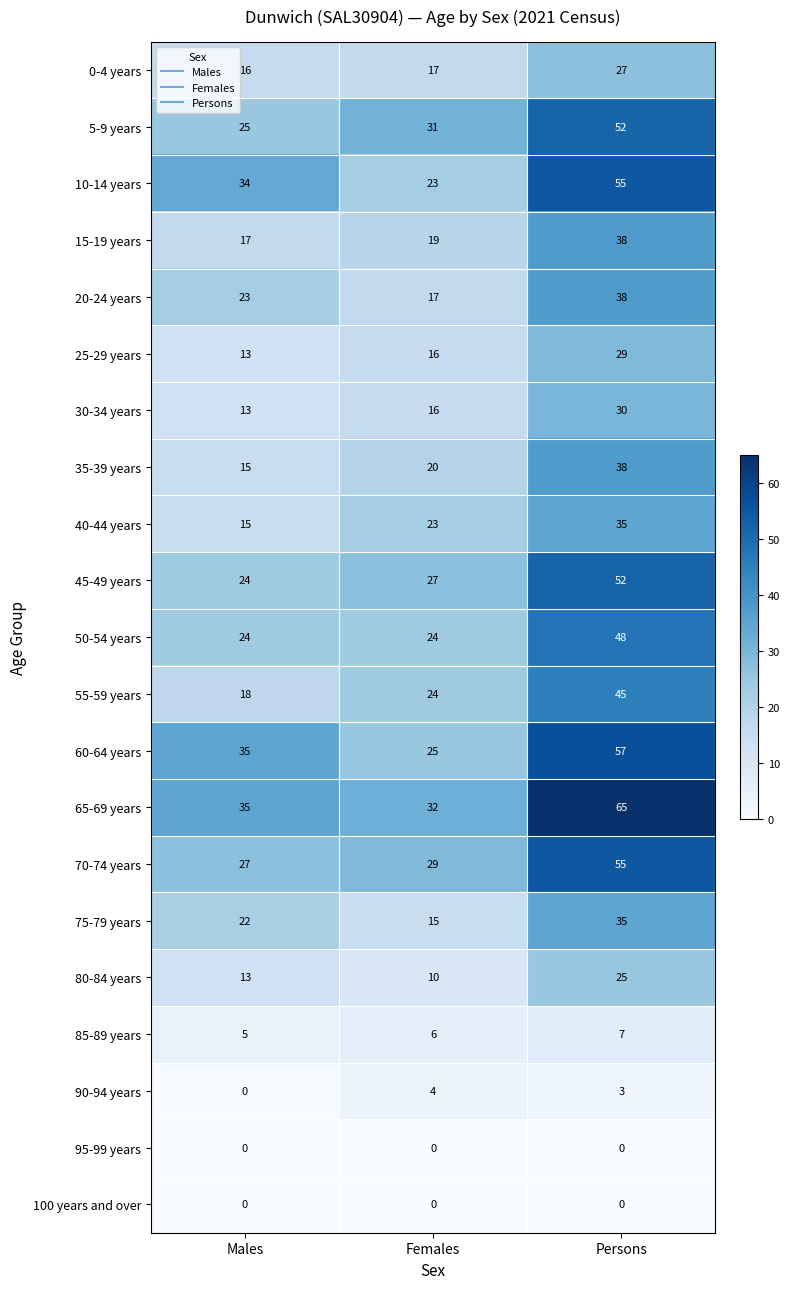

What is the total value across all series at Males?

374